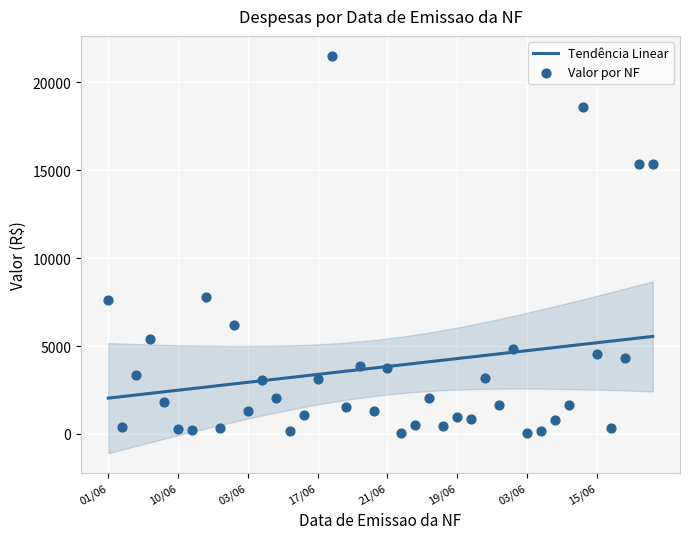

Approximately how many times larger is the value at 16/06 compared to 19/06?

2.0